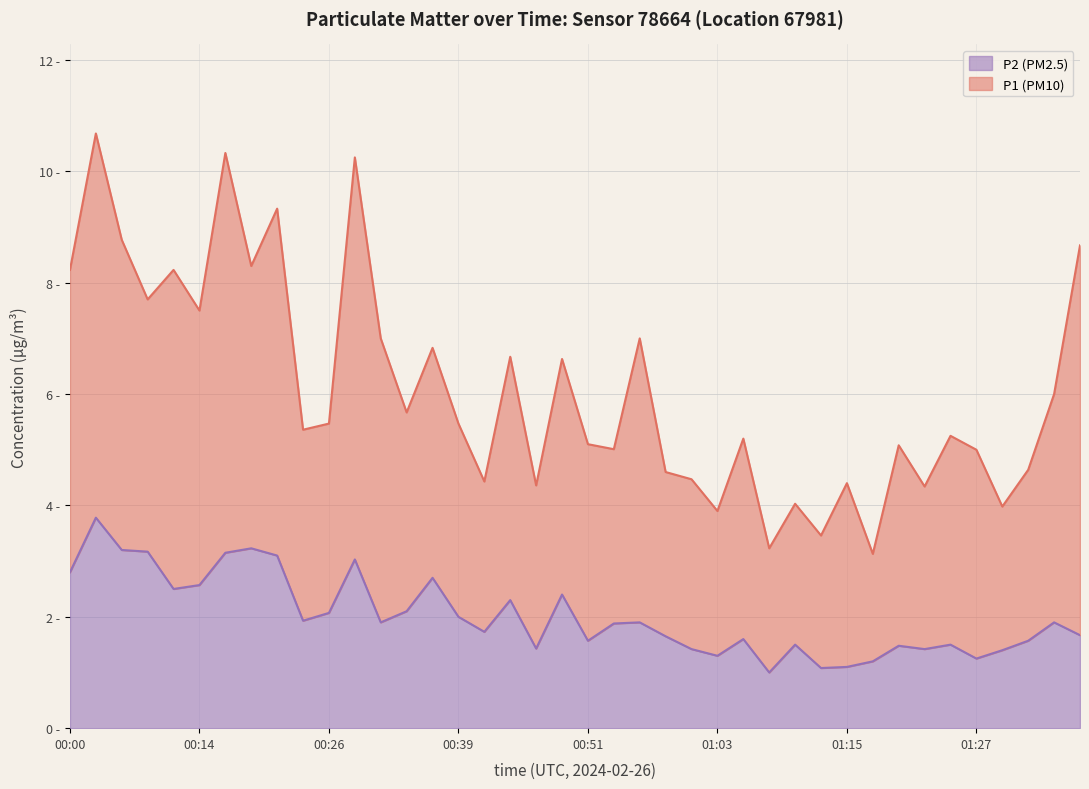

What is the value of the 29th point from the left?

1.5